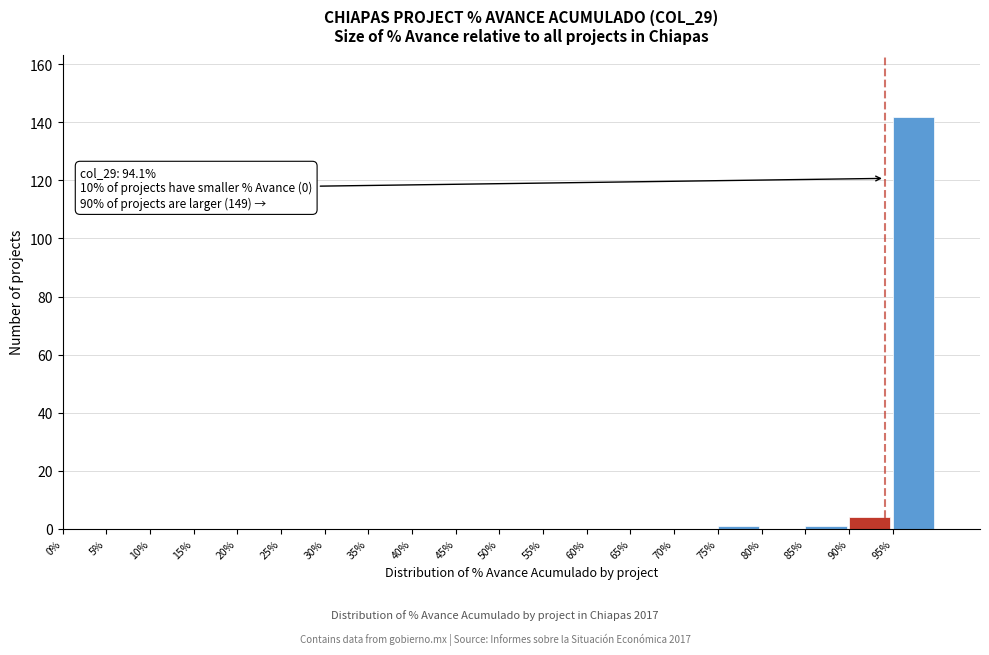

Over which range of the x-axis is the bar tallest?

95 to 100